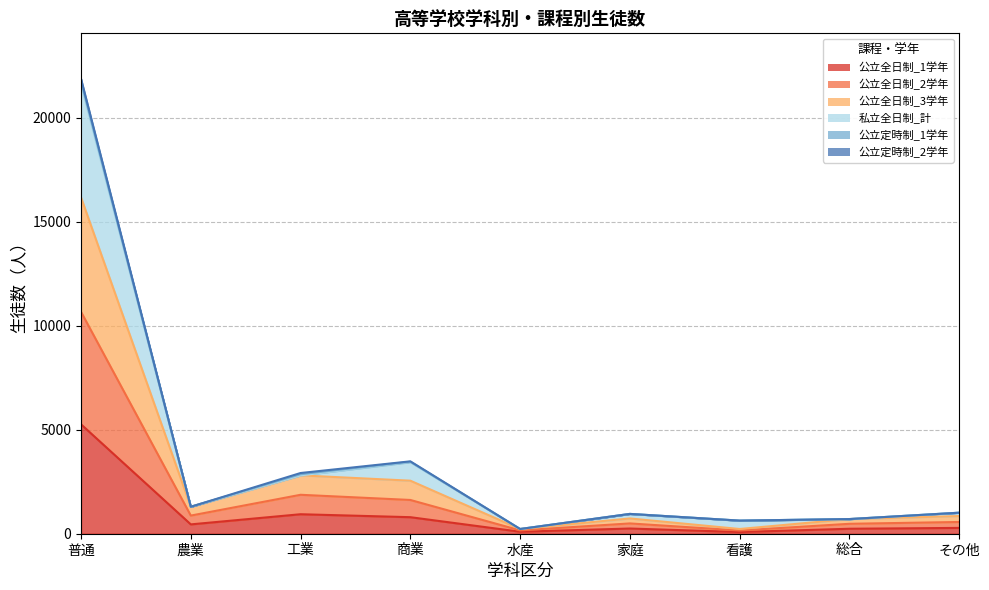

At which label does 公立全日制_1学年 reach its peak?

普通